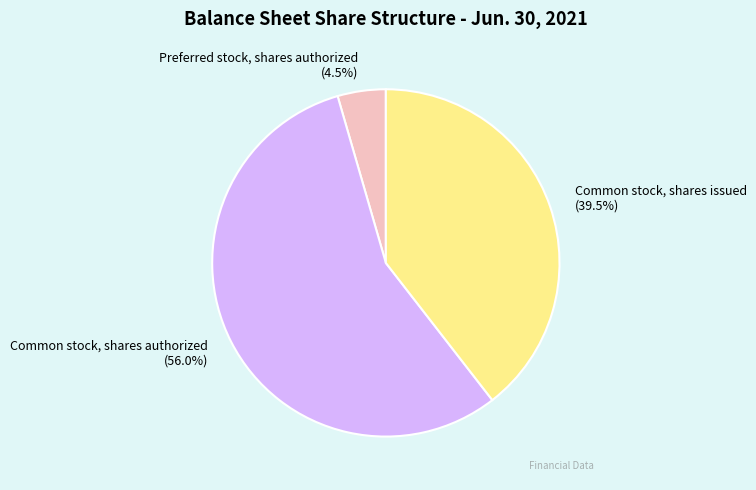

True or false: Common stock, shares authorized accounts for 56% of the total.

True